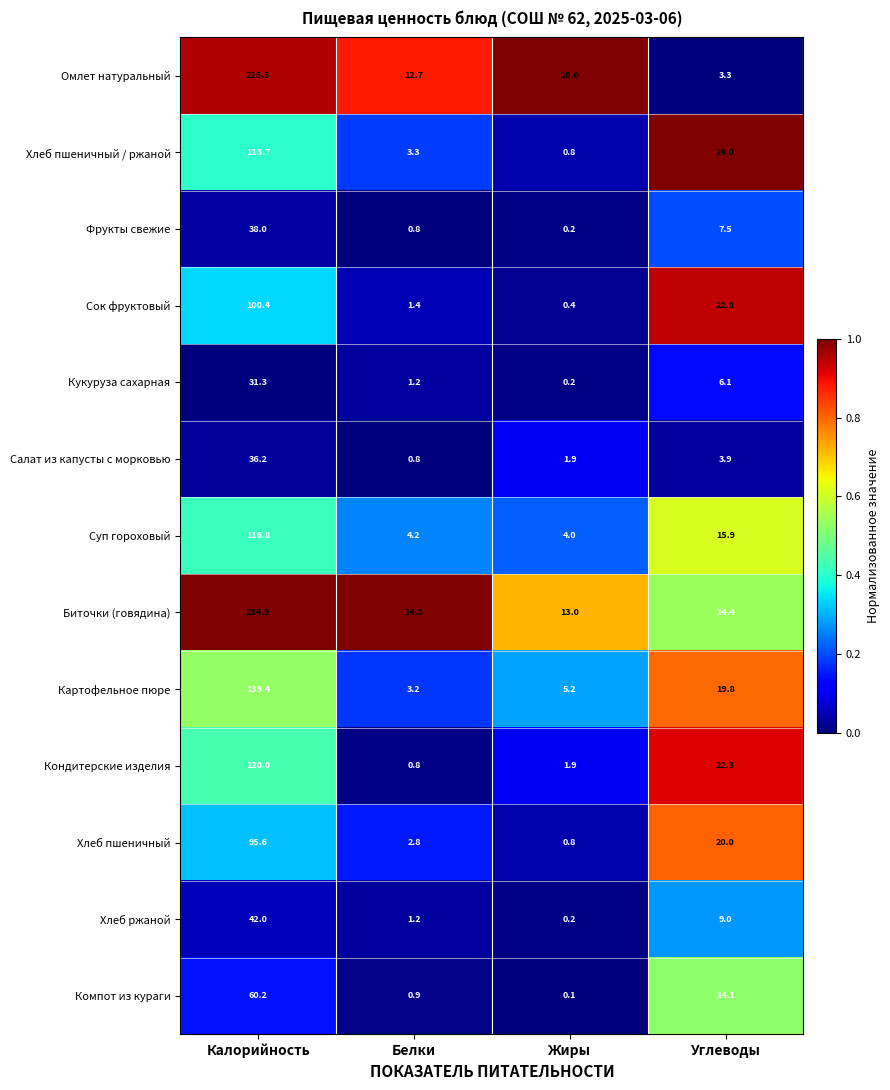

What is the difference between the Кондитерские изделия values at Углеводы and Калорийность?

97.7